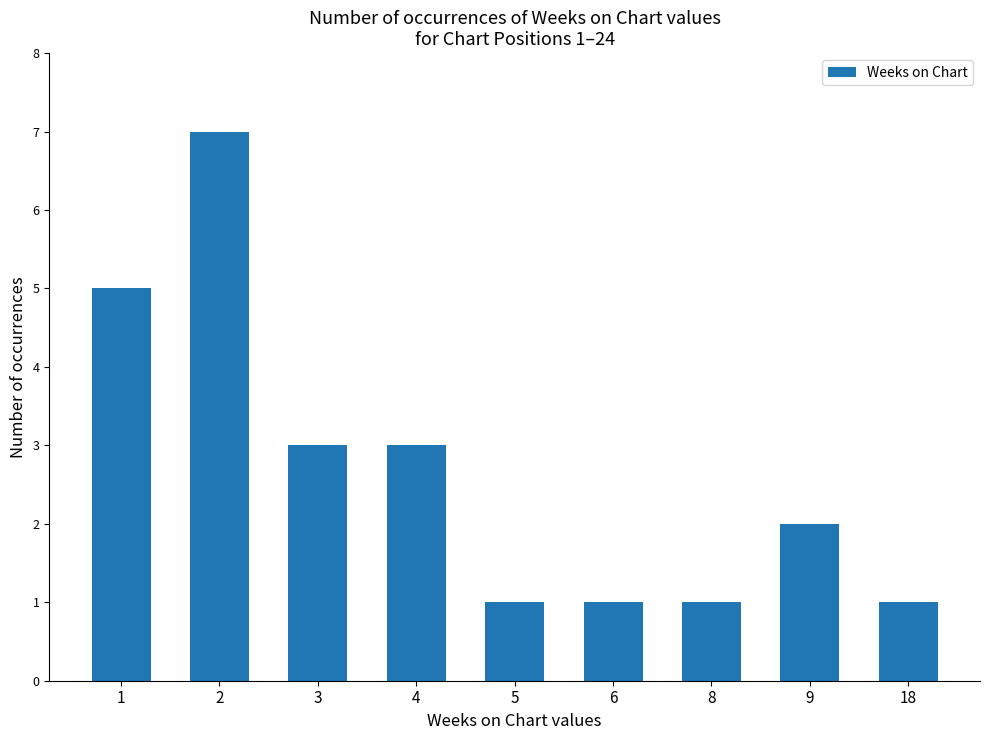

What is the value of the 7th bar from the left?

1